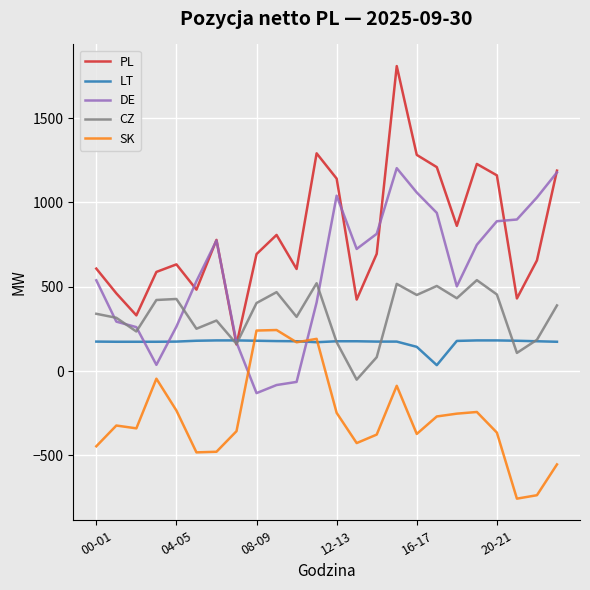

How many values in CZ are below zero?

1